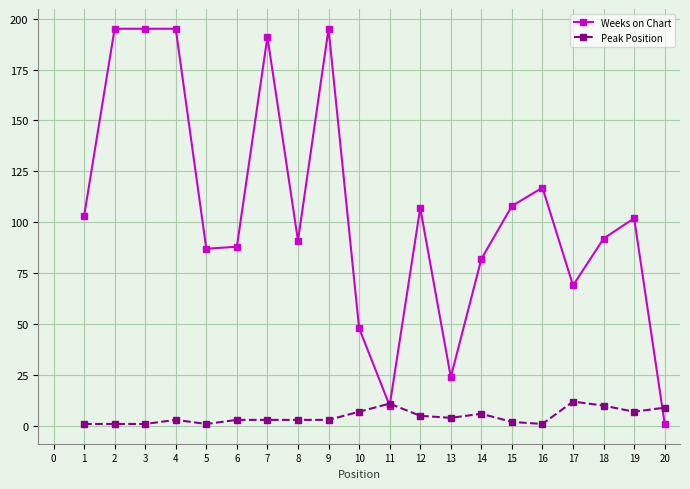

True or false: Weeks on Chart has more than 2 points higher than both neighbors.

True